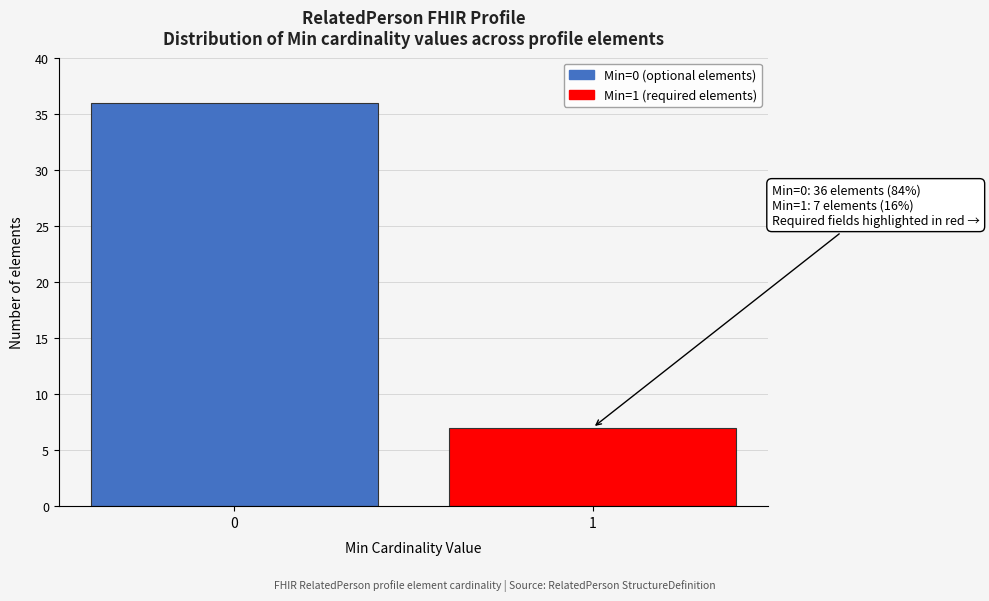

Reading left to right, what are all the values shown in this chart?

0=36	1=7